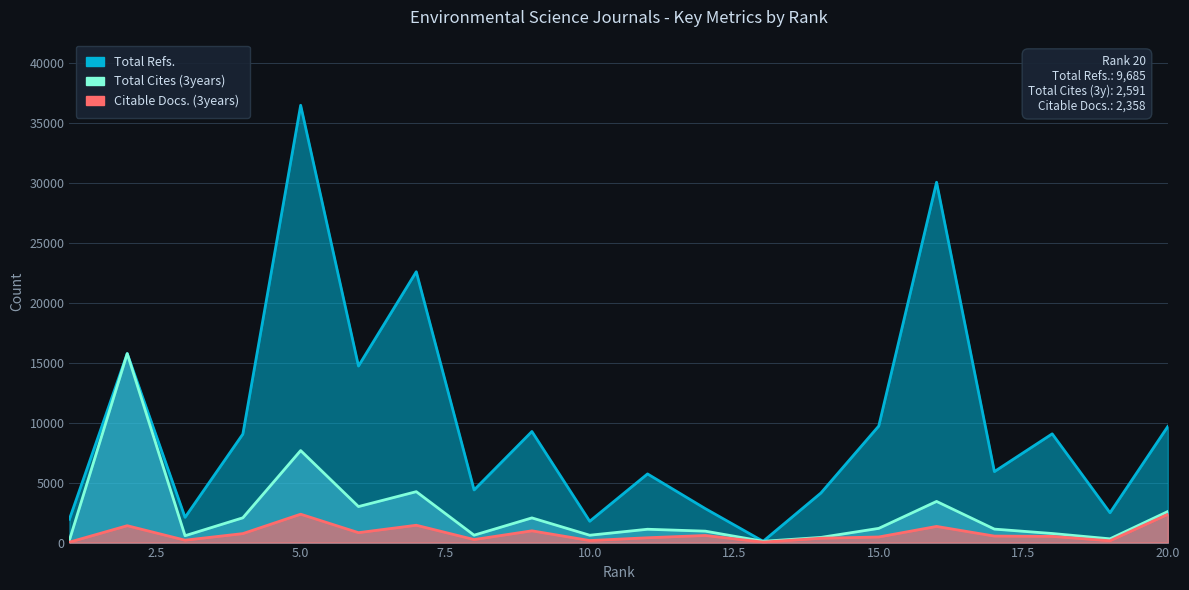

The Total Refs. series shows 14495 at 15. True or false?

False